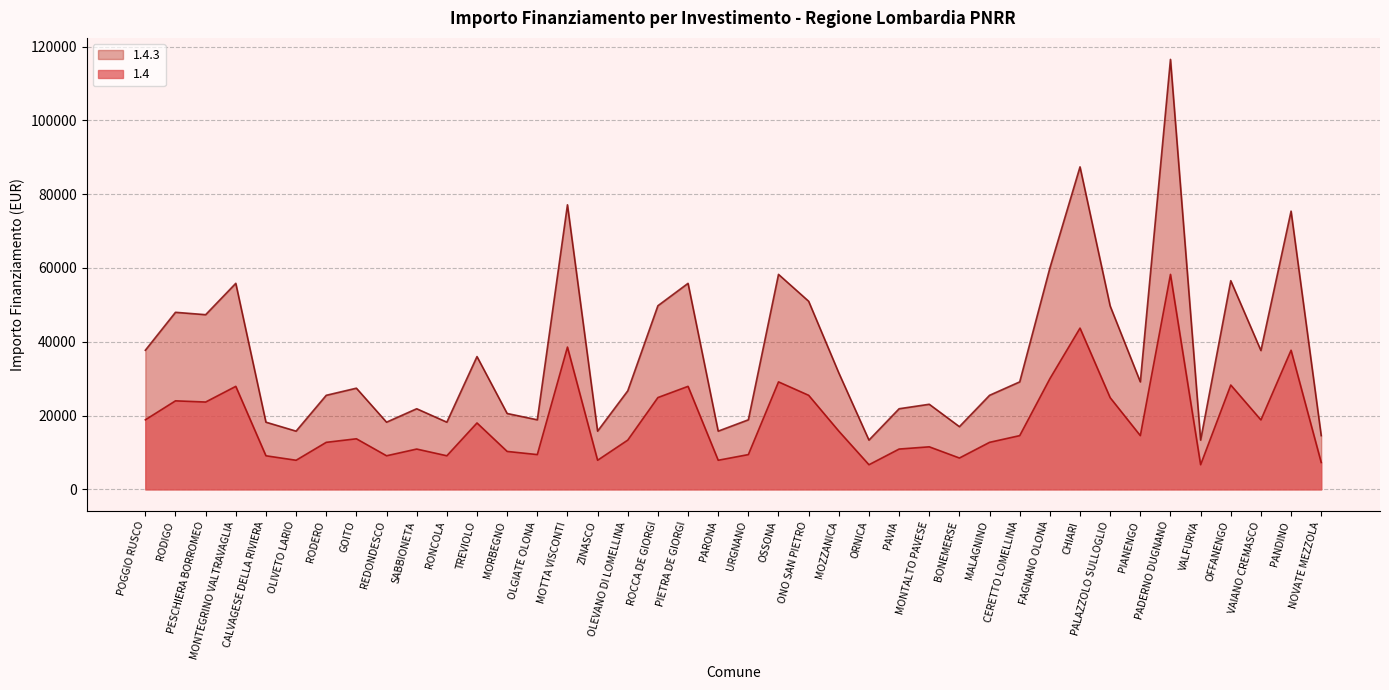

How many interior local peaks does the 1.4 series have?

13